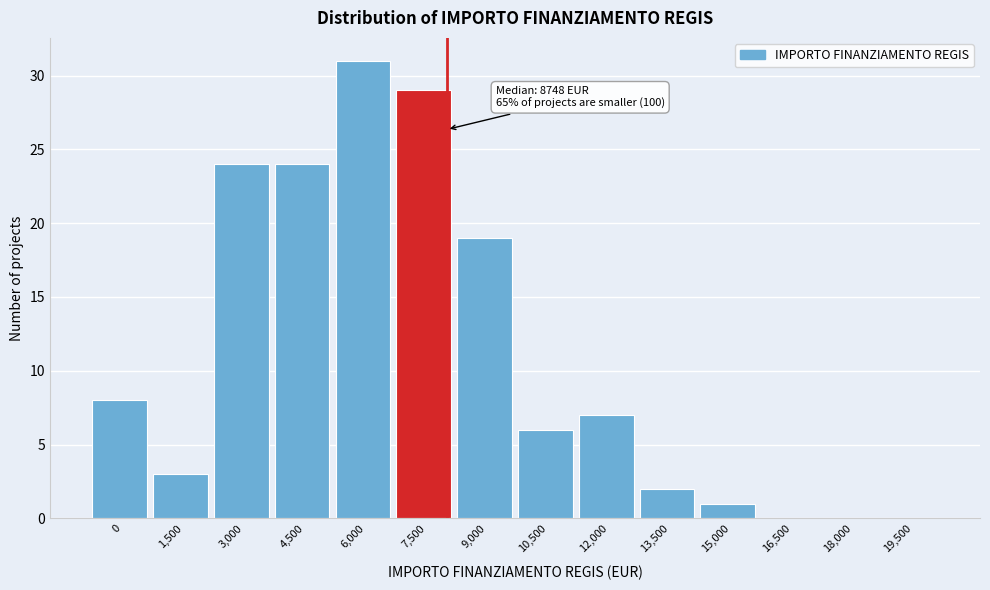

Reading right to left, list all the values displayed in this chart.

19,500=0	18,000=0	16,500=0	15,000=1	13,500=2	12,000=7	10,500=6	9,000=19	7,500=29	6,000=31	4,500=24	3,000=24	1,500=3	0=8